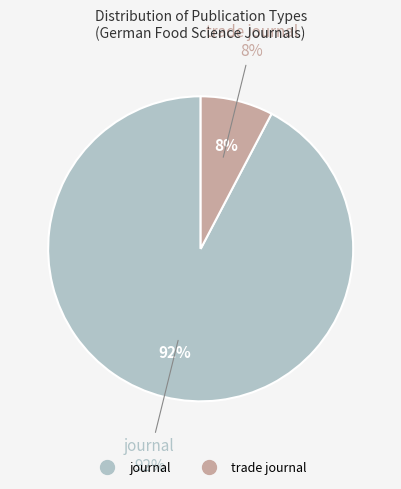

What is the ratio of the value at journal to the value at trade journal?

12.0